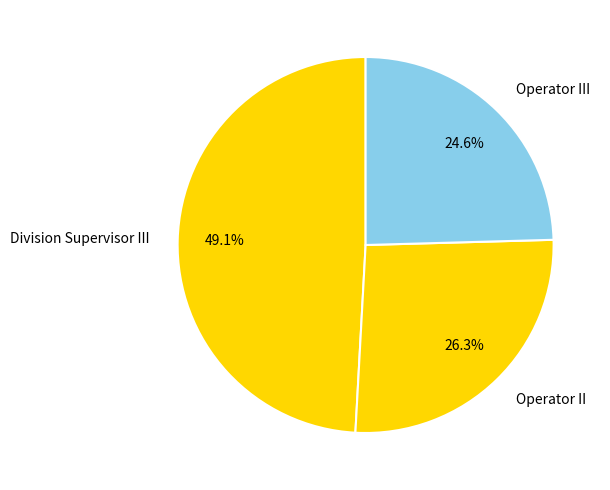

Rank the categories by value from lowest to highest.

Operator III, Operator II, Division Supervisor III